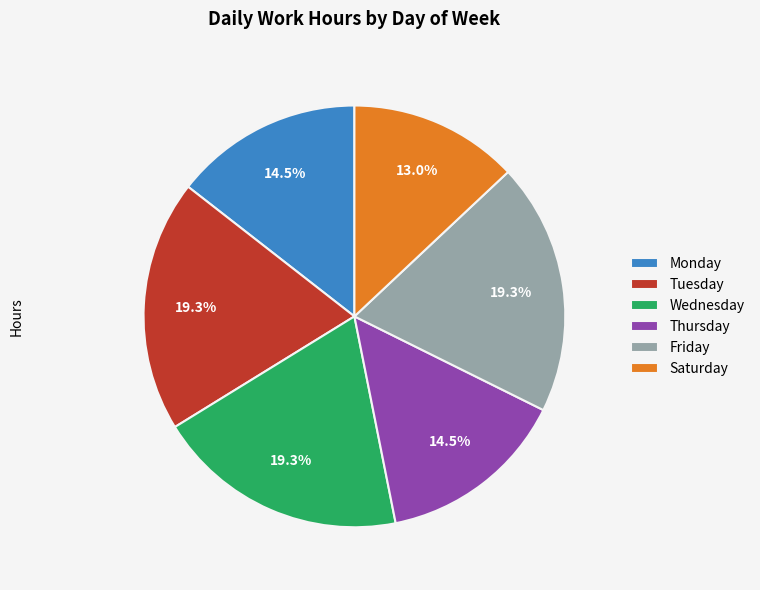

Which has a higher value, Saturday or Tuesday?

Tuesday